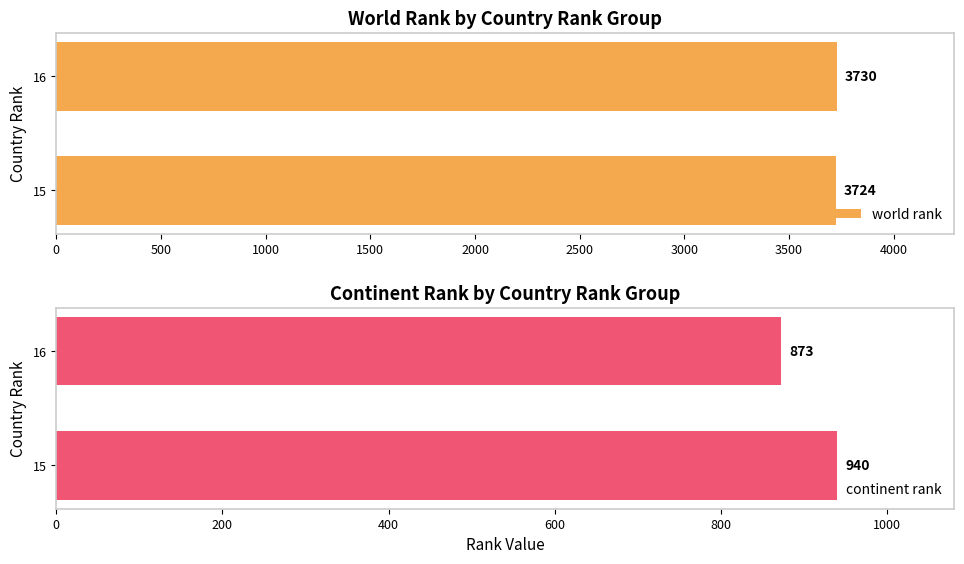

Is it true that world rank equals 3723.8 at 15?

True